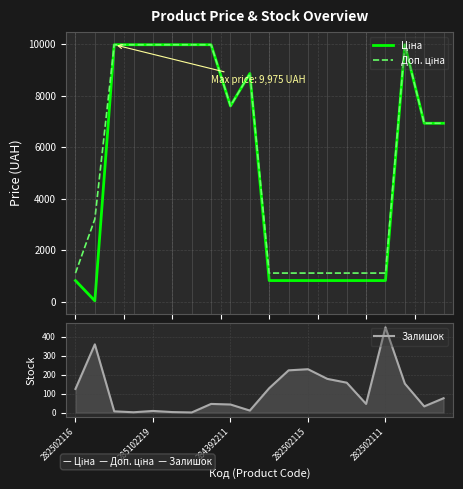

What is the minimum value for Ціна?

32.0